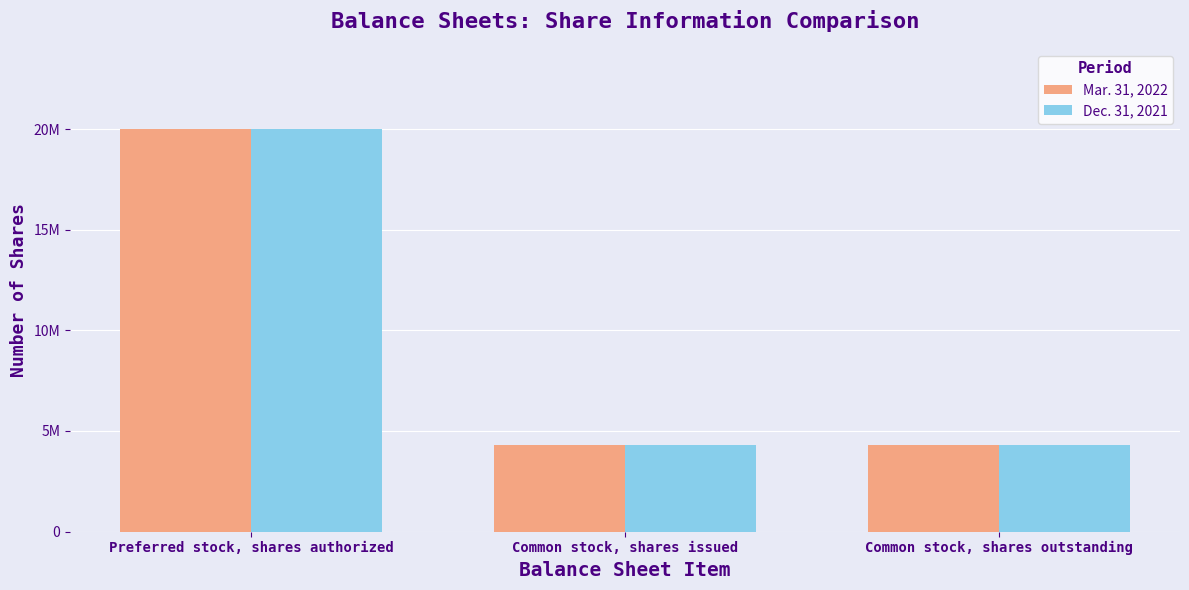

Count the Dec. 31, 2021 values in the range 4300000 to 20000000.

3